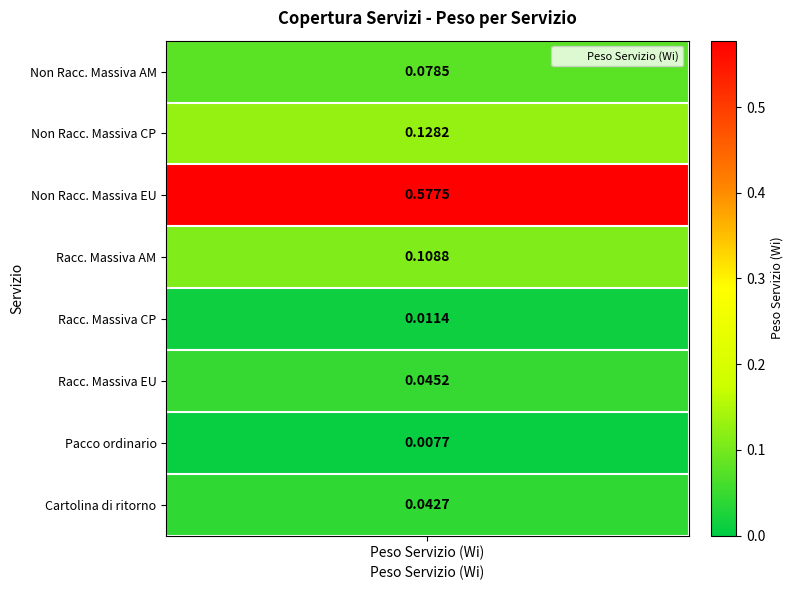

What is the approximate value at 0?

0.1